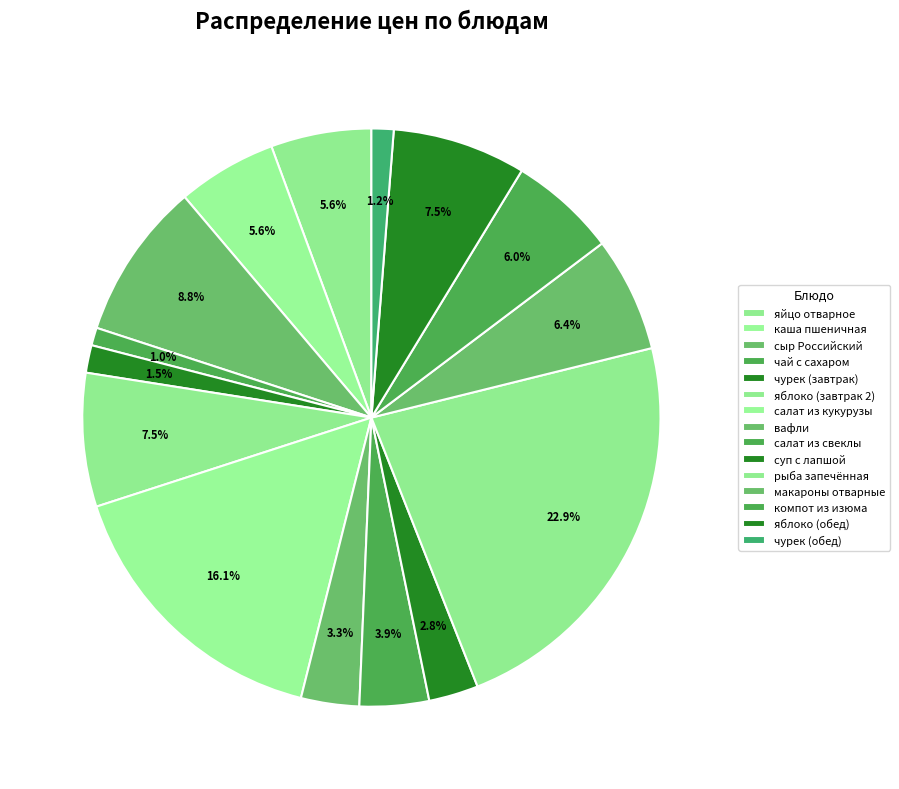

Rank the categories by value from highest to lowest.

рыба запечённая, салат из кукурузы, сыр Российский, яблоко (завтрак 2), яблоко (обед), макароны отварные, компот из изюма, яйцо отварное, каша пшеничная, салат из свеклы, вафли, суп с лапшой, чурек (завтрак), чурек (обед), чай с сахаром